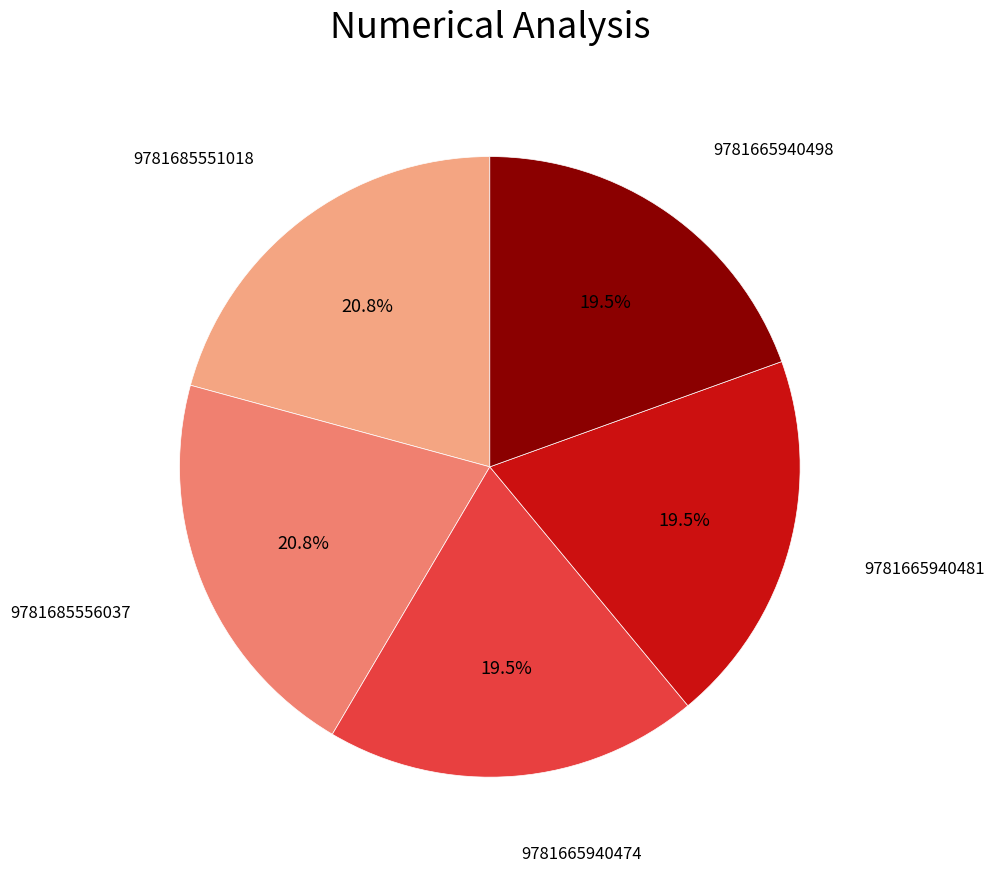

Is there any slice that represents more than half of the pie?

No